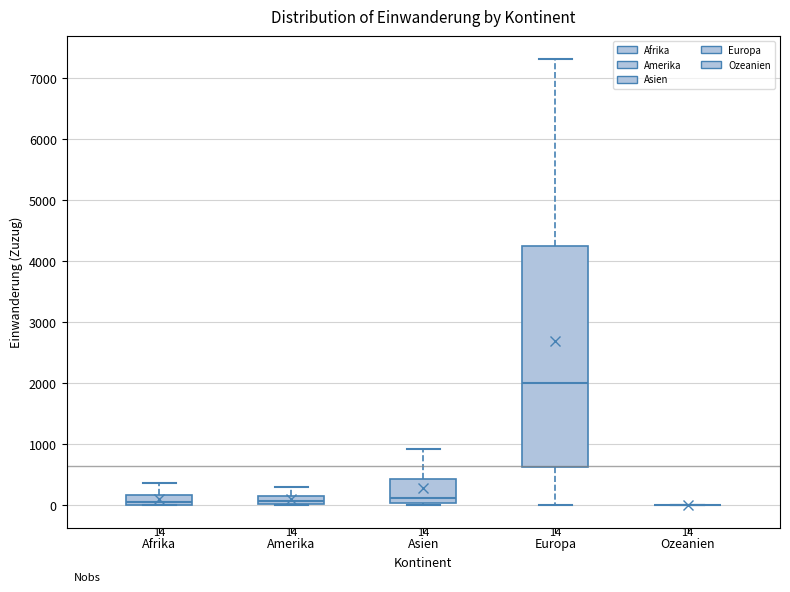

Comparing the boxes themselves (not the whiskers), which one is the tallest?

Europa